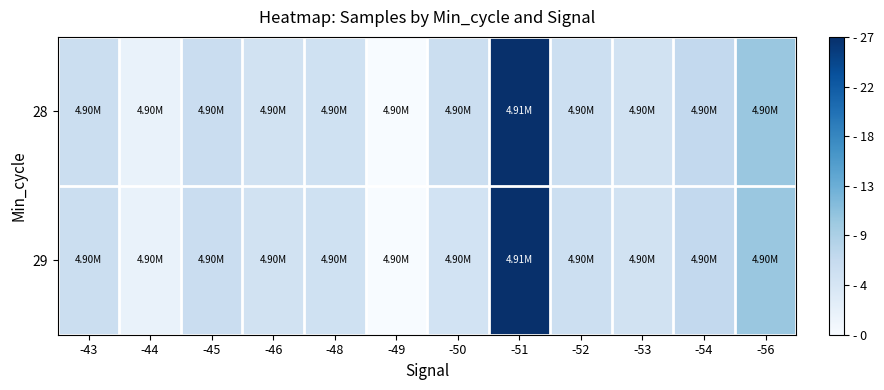

Between -51 and -49, which is larger?

-51